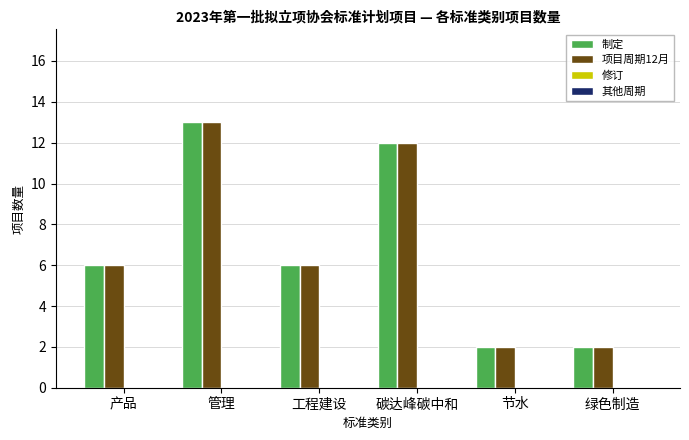

Which category has the highest value across all series?

管理